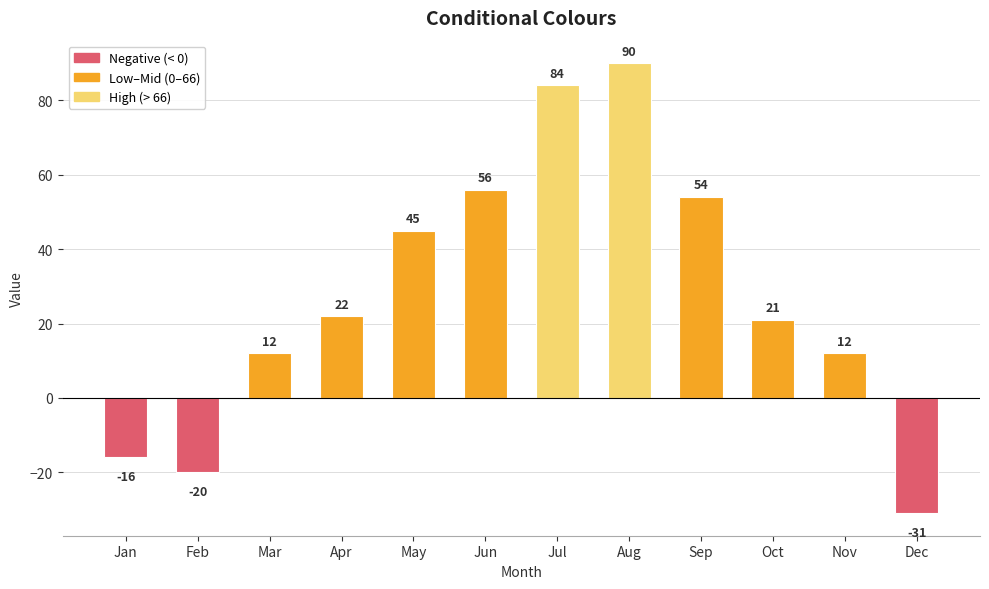

What is the difference between the maximum and minimum values?

121